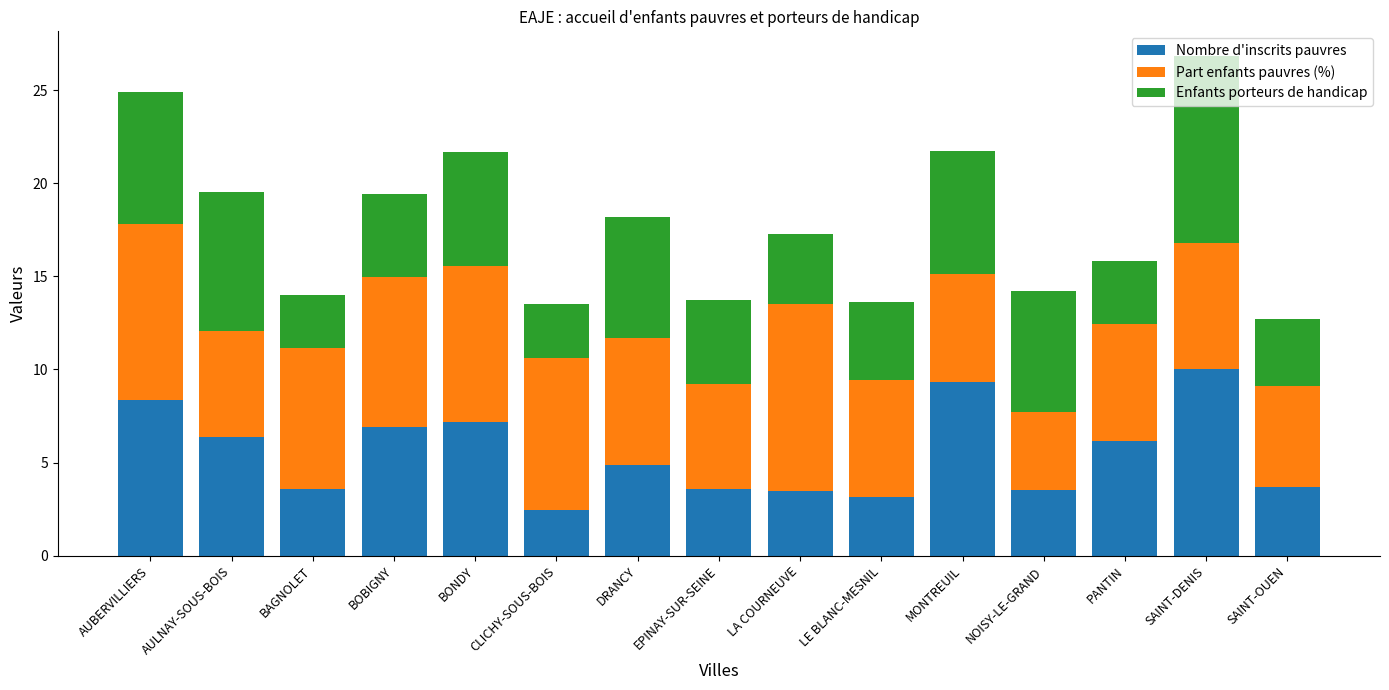

What is the highest value of the Nombre d'inscrits pauvres series?

10.0